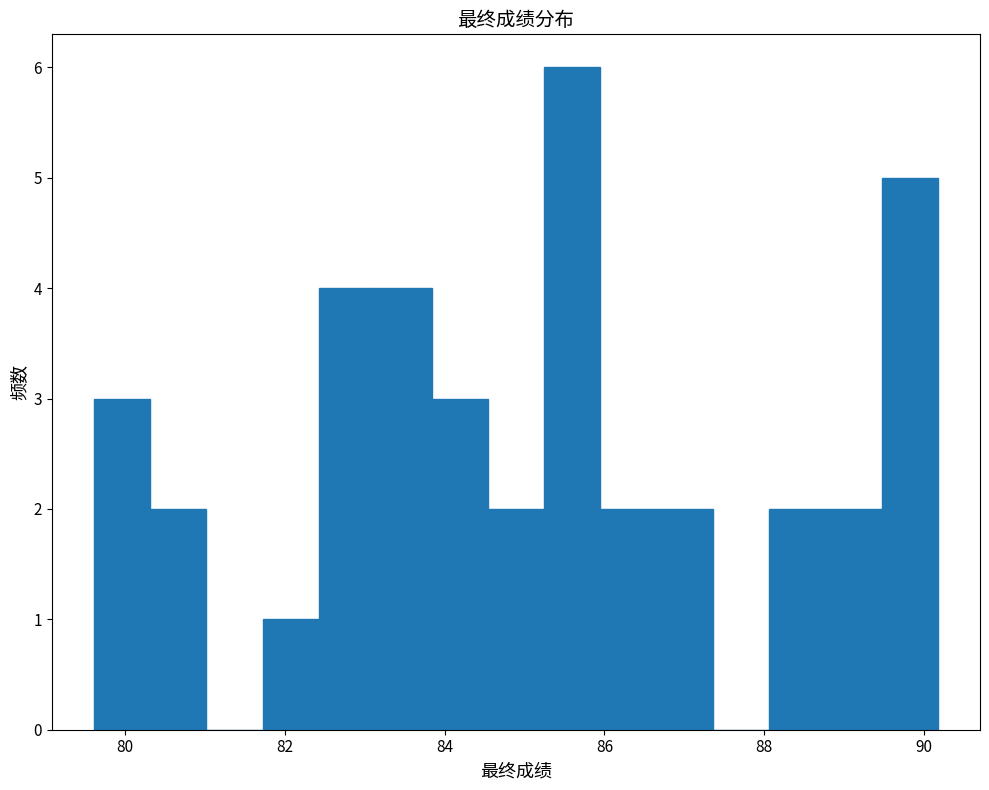

Read against the x-axis, roughly where is the centre of the tallest bar?

85.6